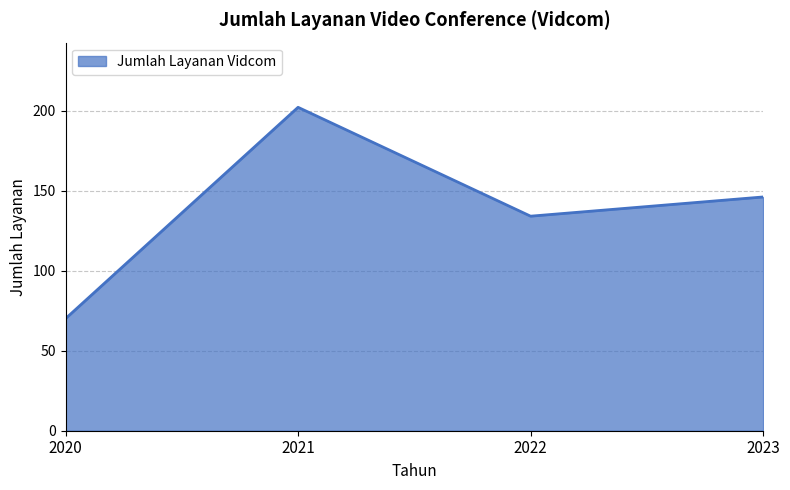

Does the chart display data point markers on the line(s)?

No